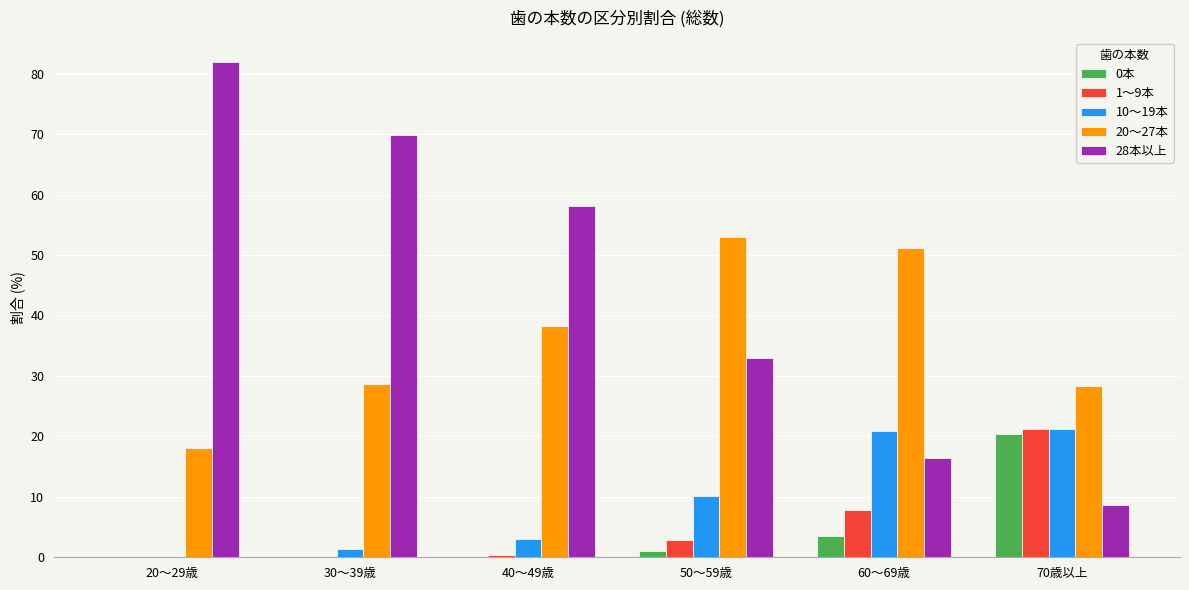

What is the spread (max minus min) of values at 50～59歳?

52.0